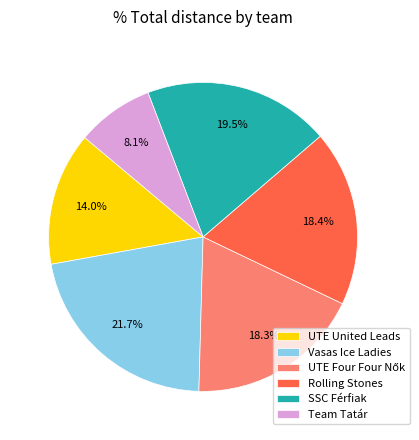

What is the ratio of the value at UTE United Leads to the value at Vasas Ice Ladies?

0.6